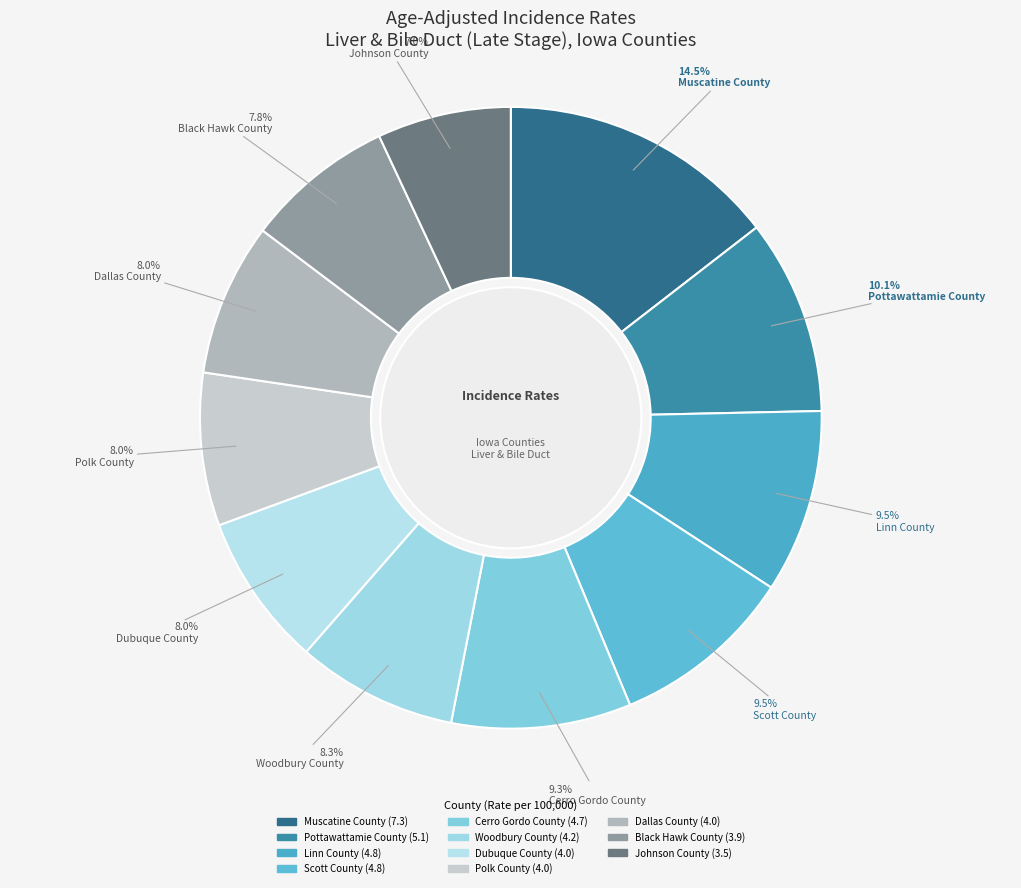

Which category has the smallest portion of the pie?

Johnson County